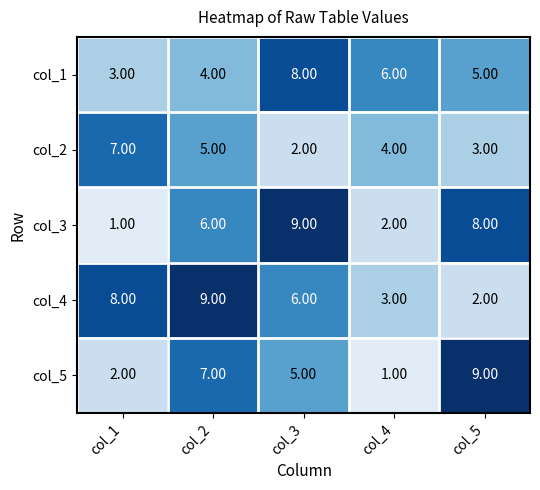

What is the difference between the highest and lowest values at col_5?

7